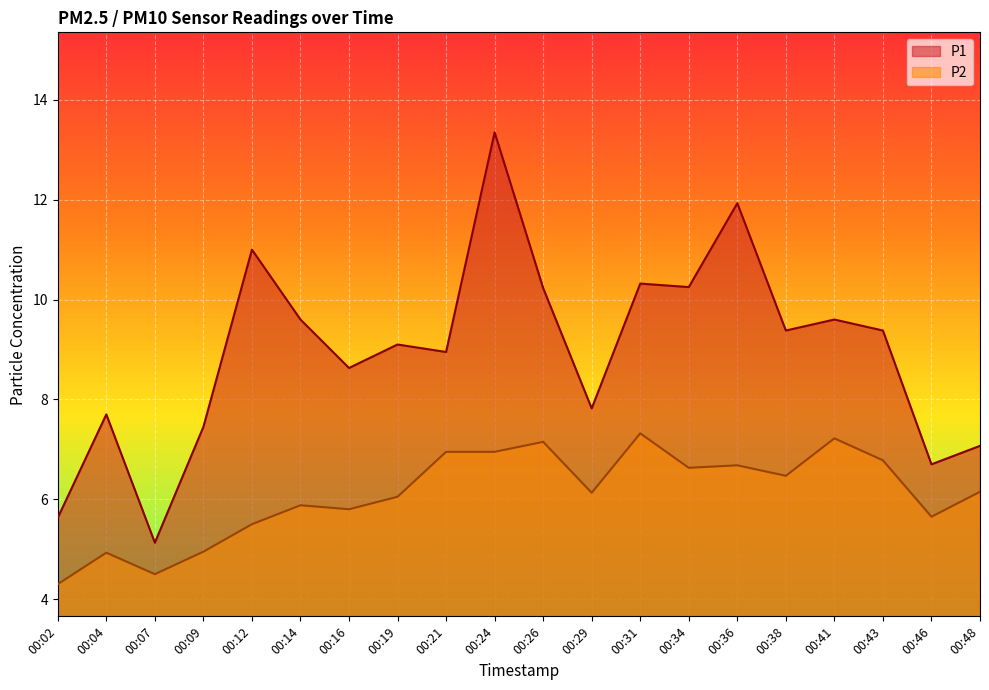

At which category is the sum across all series the highest?

00:24